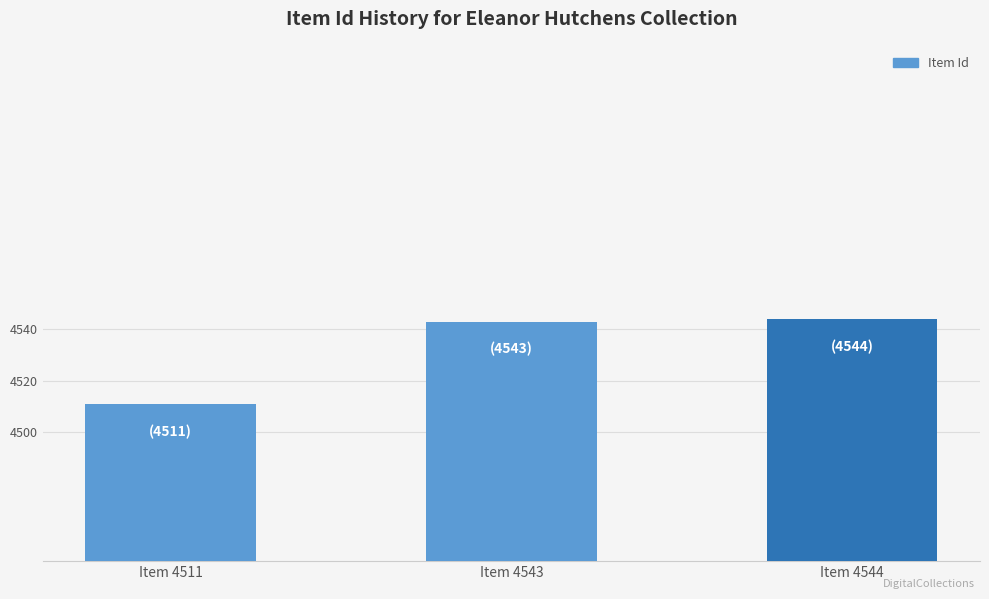

Read the value at Item 4511, to the nearest 5.

4510